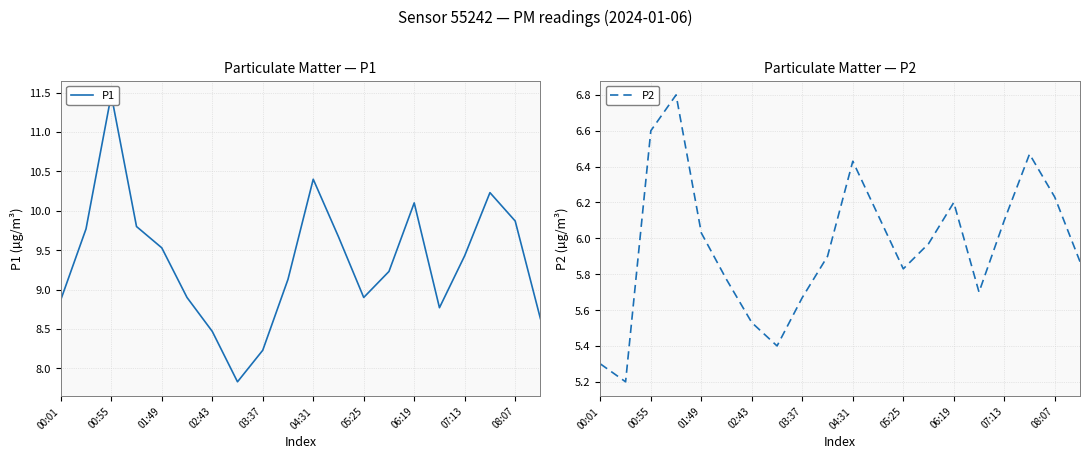

How many interior local valleys does the P2 series have?

4